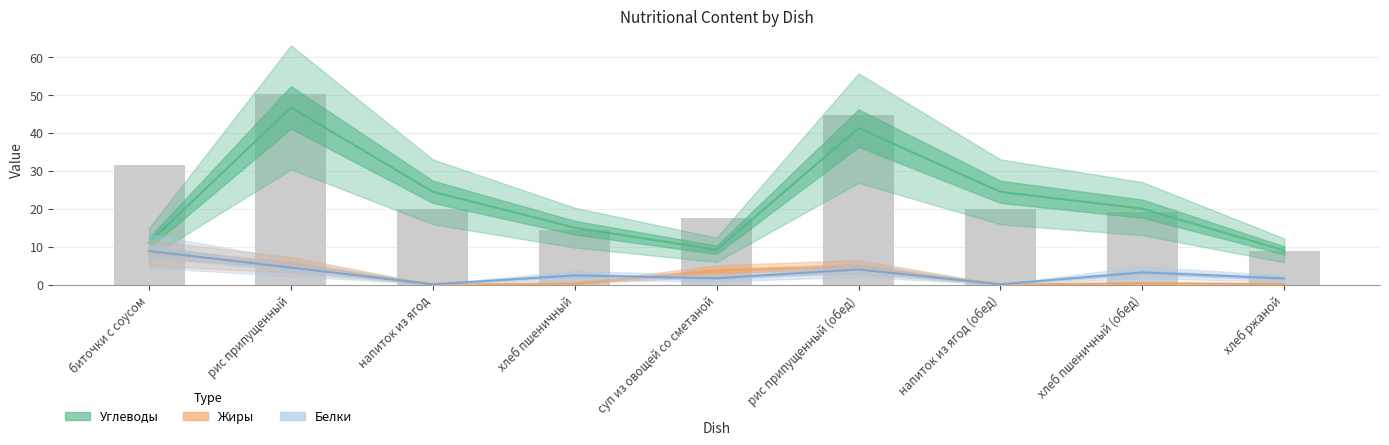

Is it true that Жиры equals 1.0 at рис припущенный (обед)?

False